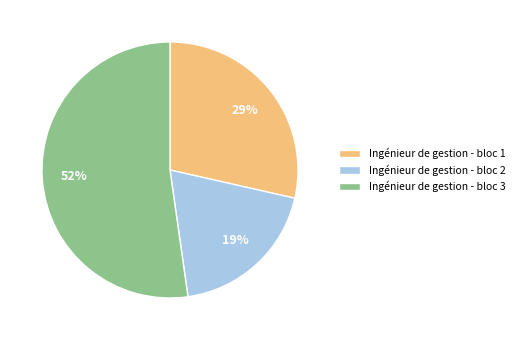

How many segments does this pie chart have?

3